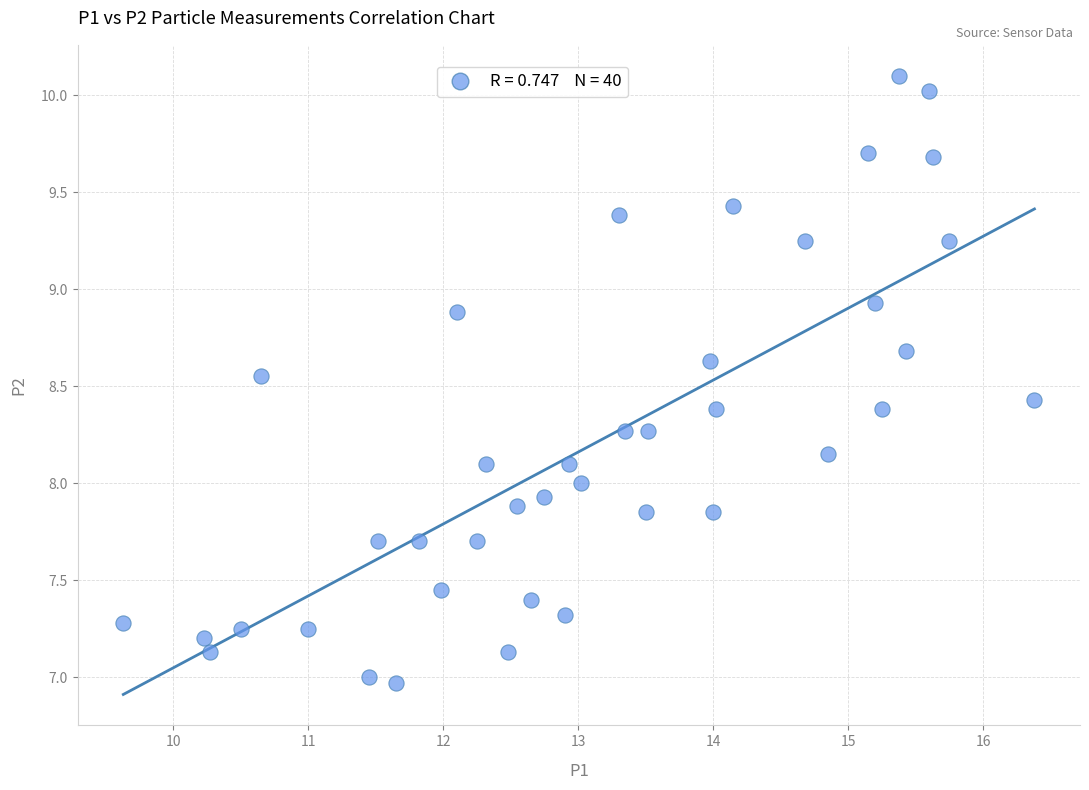

What is the range of Y values (max minus min)?

3.1